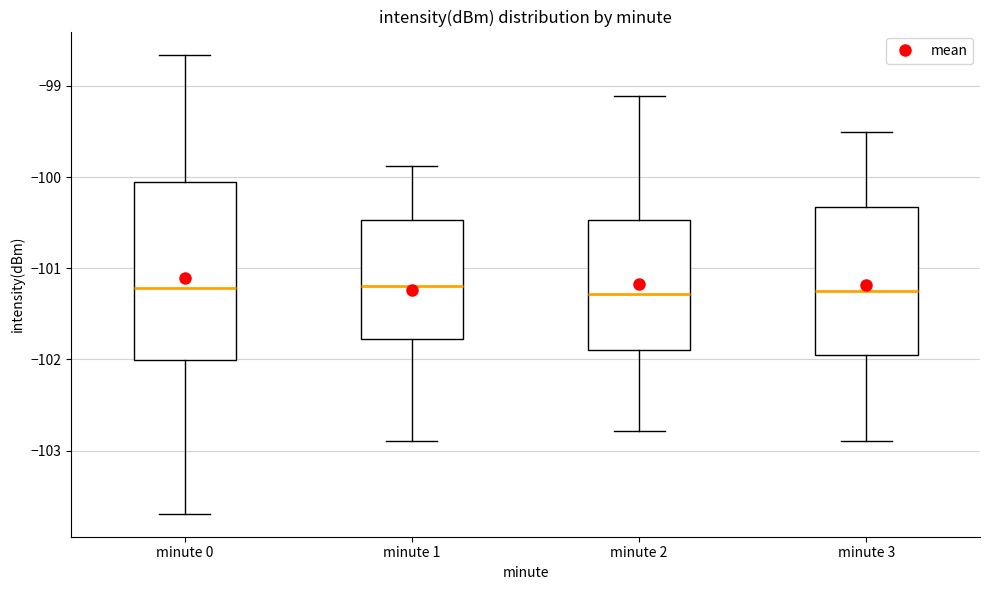

Reading left to right, transcribe this box plot: for each box, give where its median line is, the range the box spans, and where its two whiskers end, as read against the y-axis. The values are not printed on the chart, so give them approximately, as read against the axis.

minute 0: median -101.2, box -102.0 to -100.0, whiskers -103.7 to -98.7
minute 1: median -101.2, box -101.8 to -100.5, whiskers -102.9 to -99.9
minute 2: median -101.3, box -101.9 to -100.5, whiskers -102.8 to -99.1
minute 3: median -101.2, box -101.9 to -100.3, whiskers -102.9 to -99.5